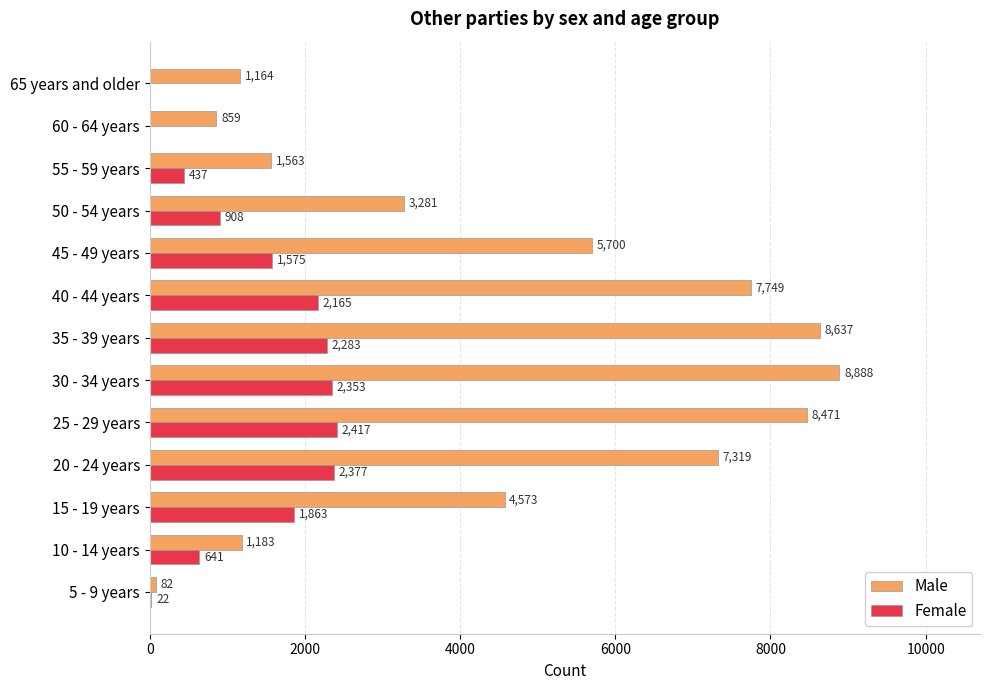

Where is Male nearest to the value 4485?

15 - 19 years